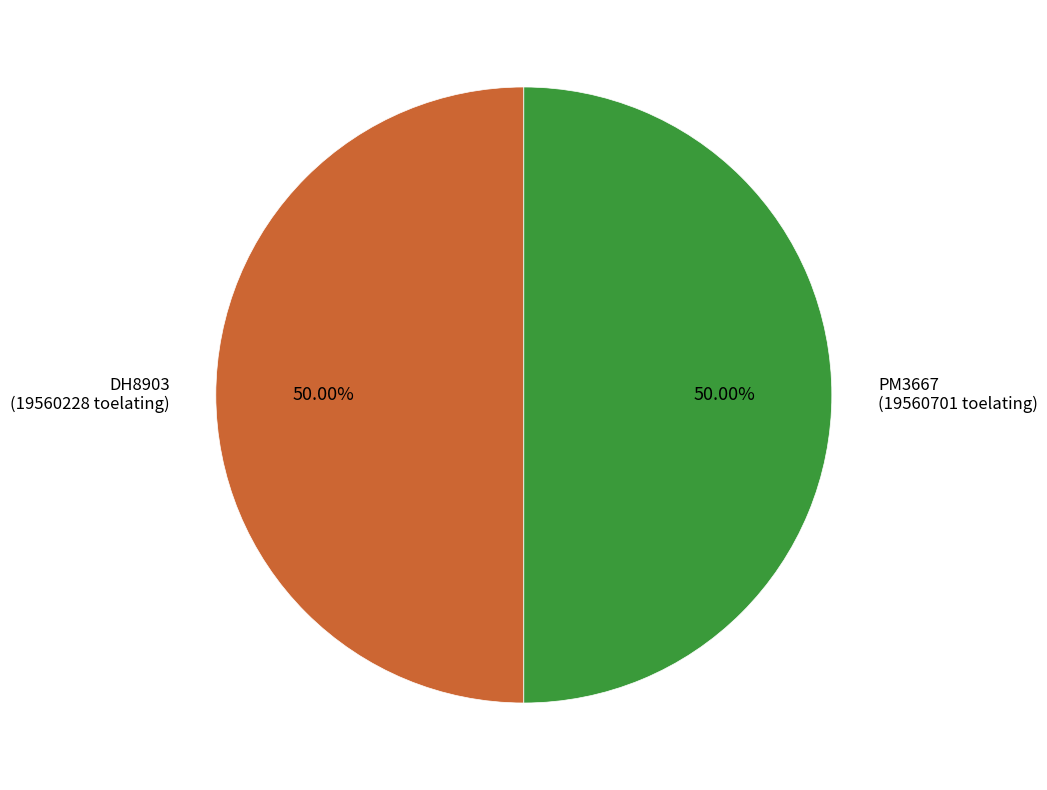

Combined, do PM3667 and DH8903 account for over 50%?

Yes